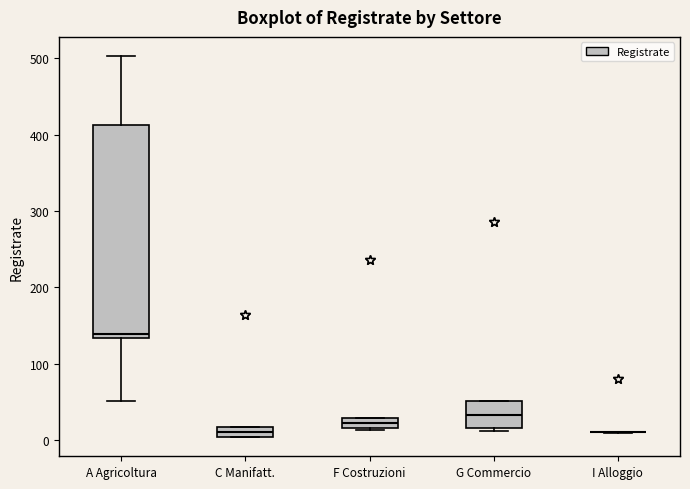

Where is the lower edge of the box for F Costruzioni on the y-axis? The values are not printed on the chart, so give them approximately, as read against the axis.

20